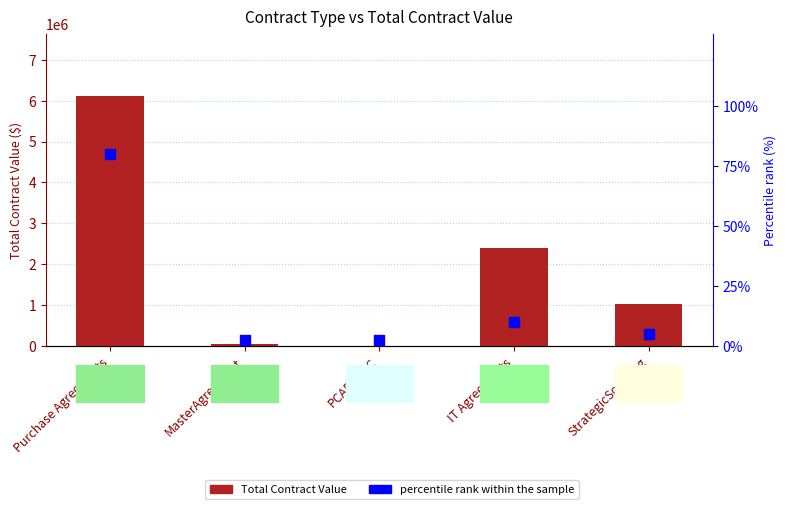

Which series reaches the maximum Y coordinate?

Total Contract Value